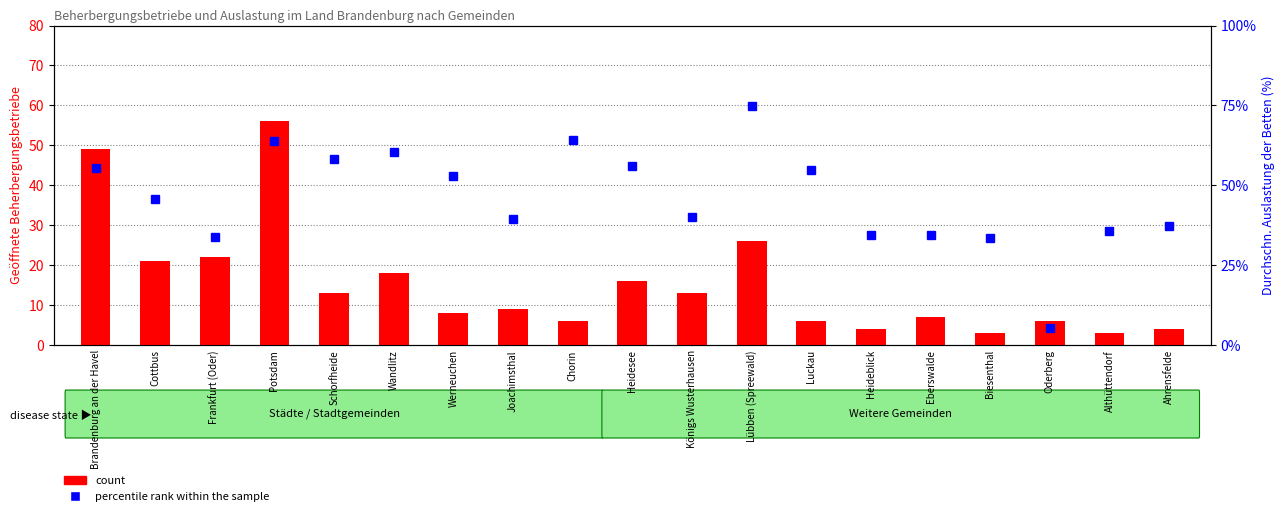

Where does the count series first go above 9?

Brandenburg an der Havel